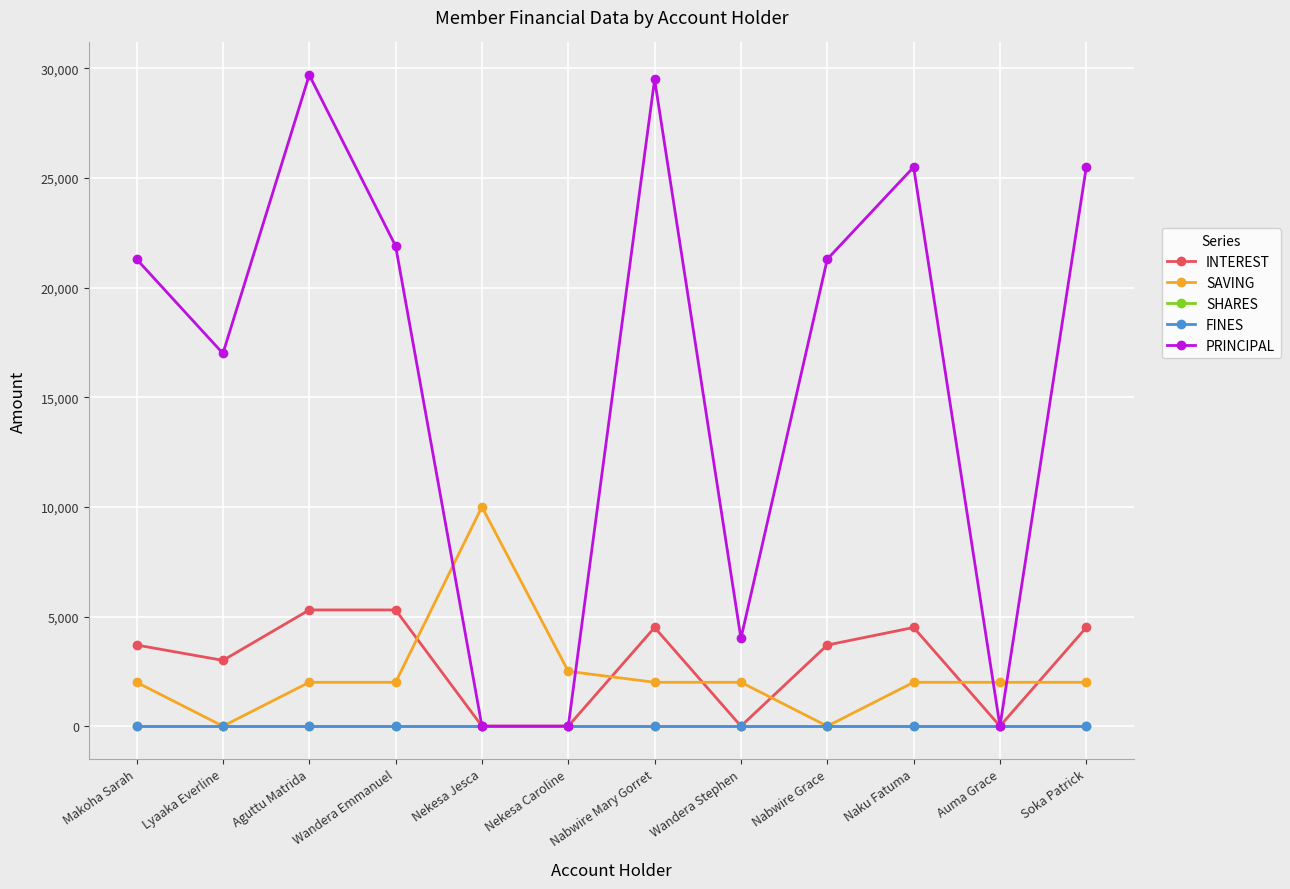

Reading right to left, list all the values displayed in this chart.

INTEREST: 4500	0	4500	3700	0	4500	0	0	5300	5300	3000	3700
SAVING: 2000	2000	2000	0	2000	2000	2500	10000	2000	2000	0	2000
SHARES: 0	0	0	0	0	0	0	0	0	0	0	0
FINES: 0	0	0	0	0	0	0	0	0	0	0	0
PRINCIPAL: 25500	0	25500	21300	4000	29500	0	0	21900	29700	17000	21300